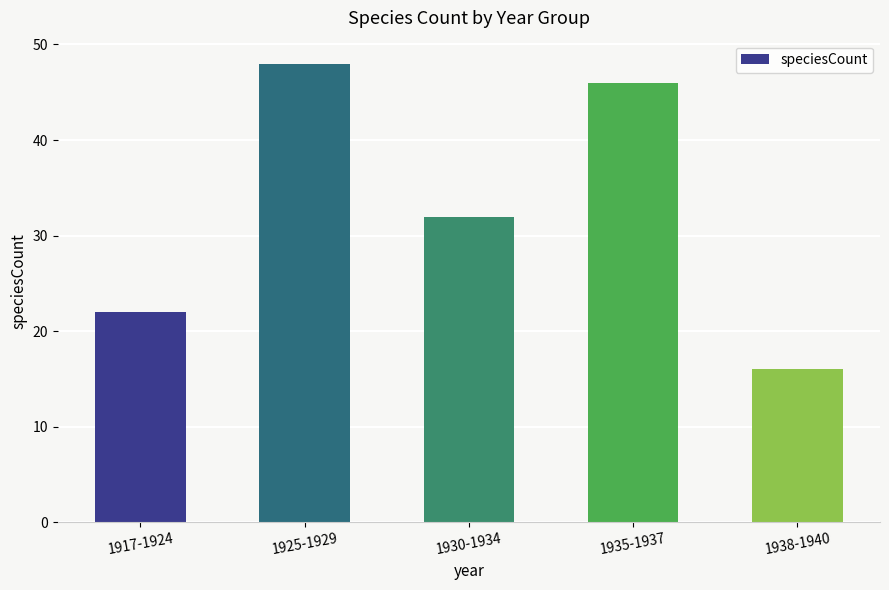

Reading right to left, transcribe all the data shown in this chart.

1938-1940=16	1935-1937=46	1930-1934=32	1925-1929=48	1917-1924=22